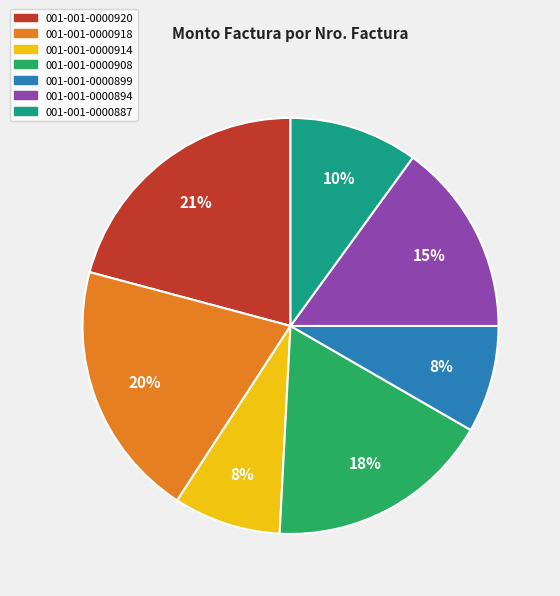

True or false: 001-001-0000914 accounts for 8% of the total.

True